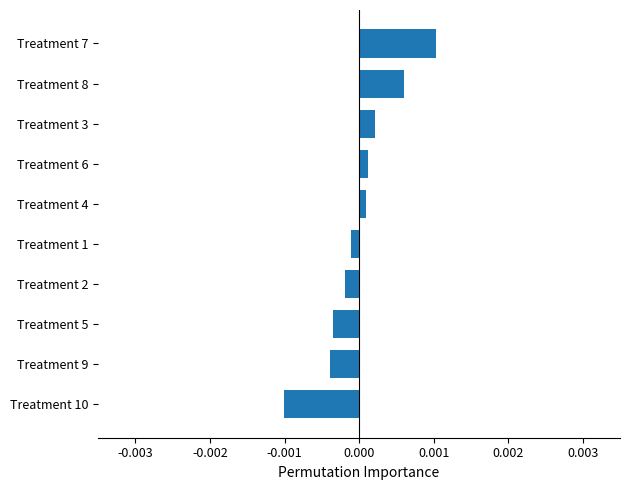

Which has a higher value, Treatment 8 or Treatment 9?

Treatment 8